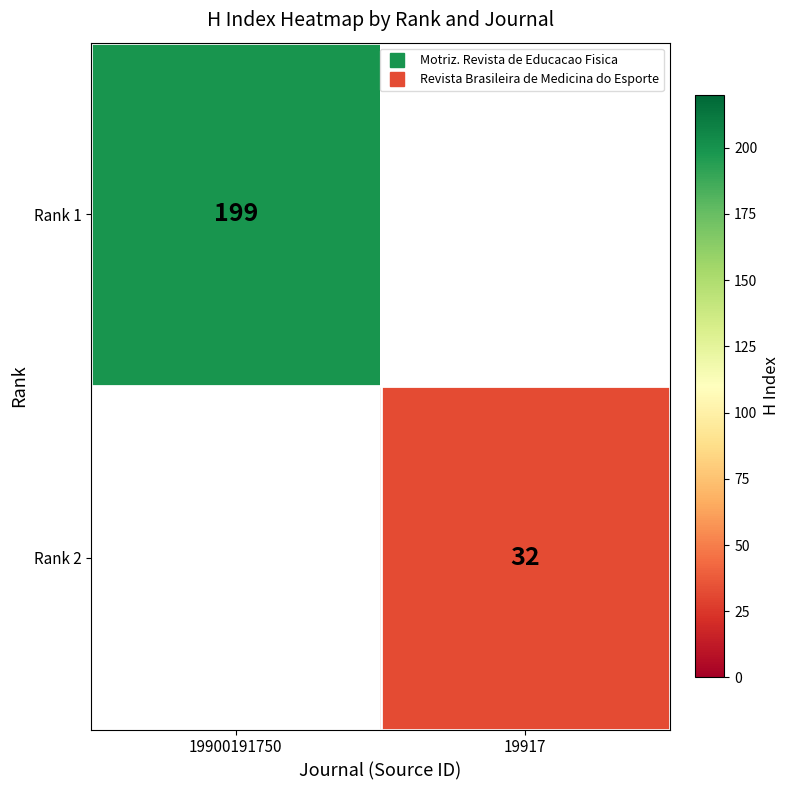

The value of Rank 1 at 19900191750 is 199.0. True or false?

True